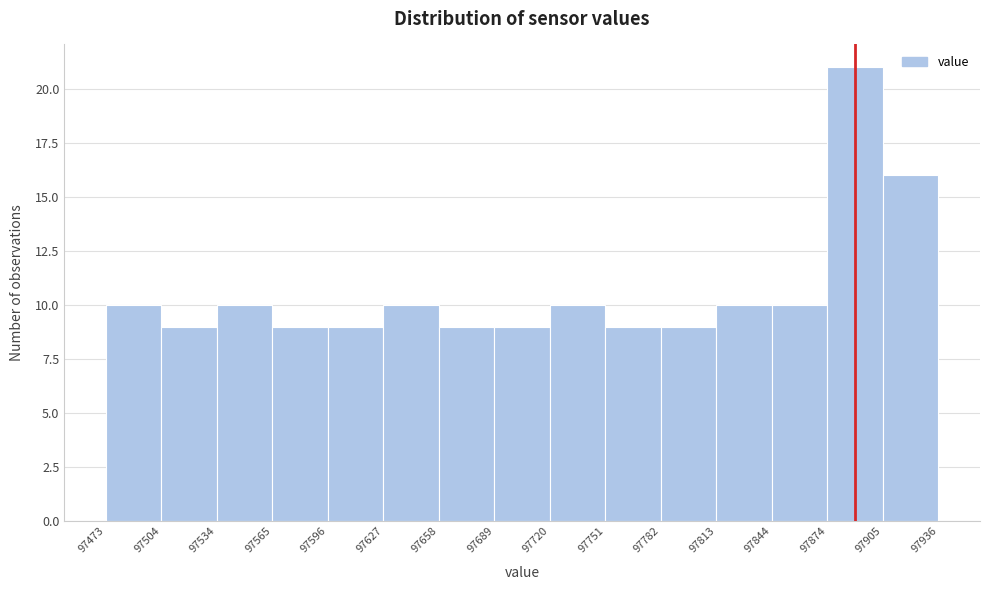

Over which range of the x-axis is the bar tallest?

97874 to 97905